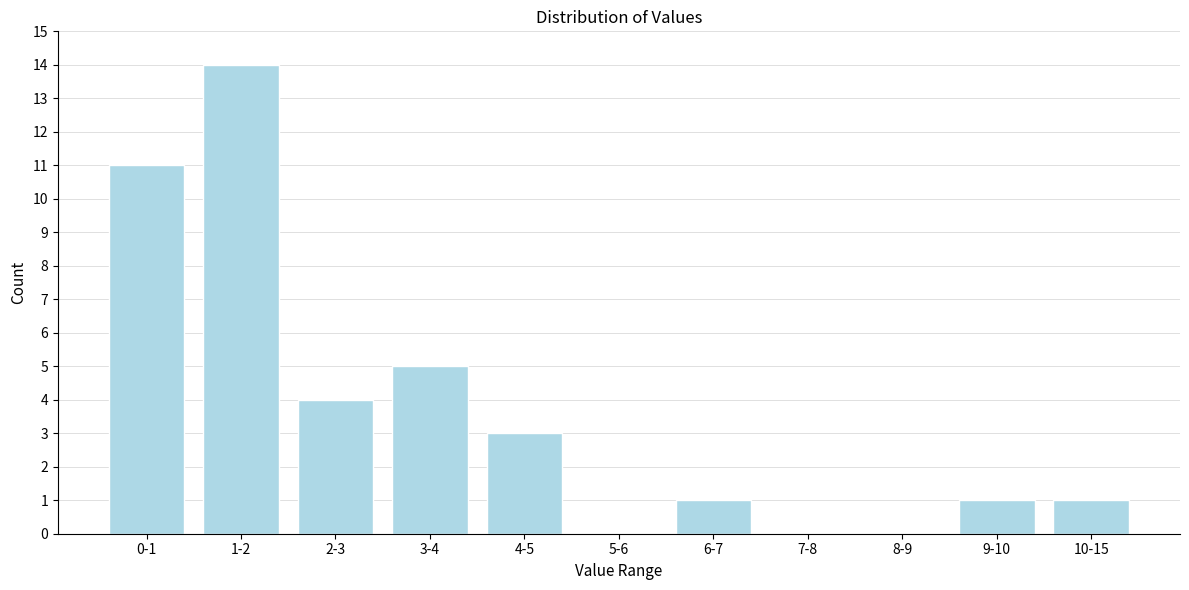

Reading left to right, transcribe all the data shown in this chart.

0-1=11	1-2=14	2-3=4	3-4=5	4-5=3	5-6=0	6-7=1	7-8=0	8-9=0	9-10=1	10-15=1